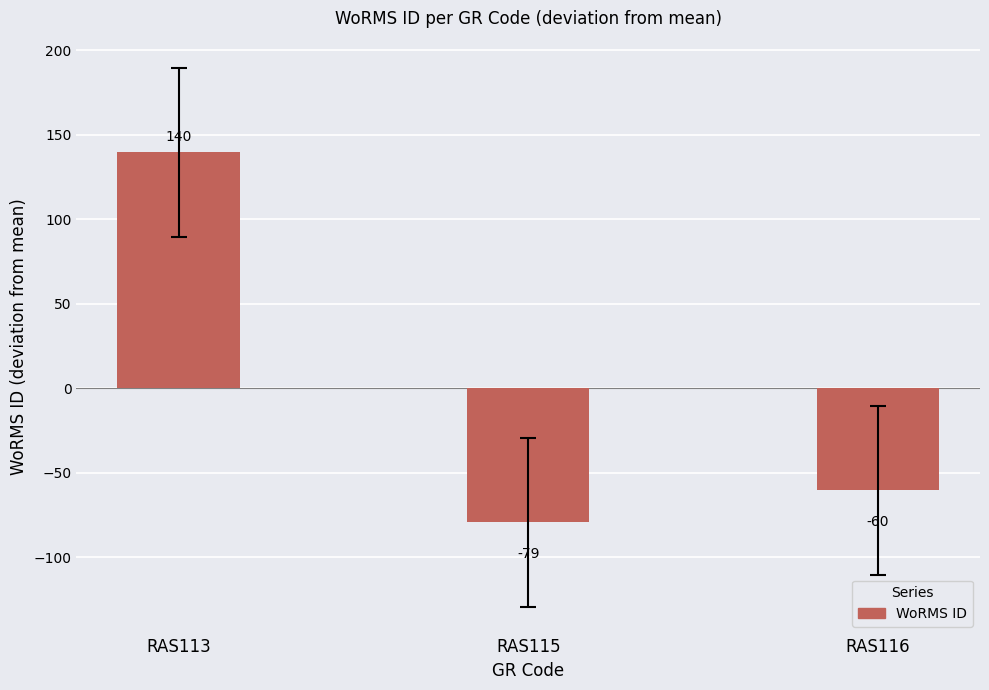

Between RAS113 and RAS115, which is larger?

RAS113